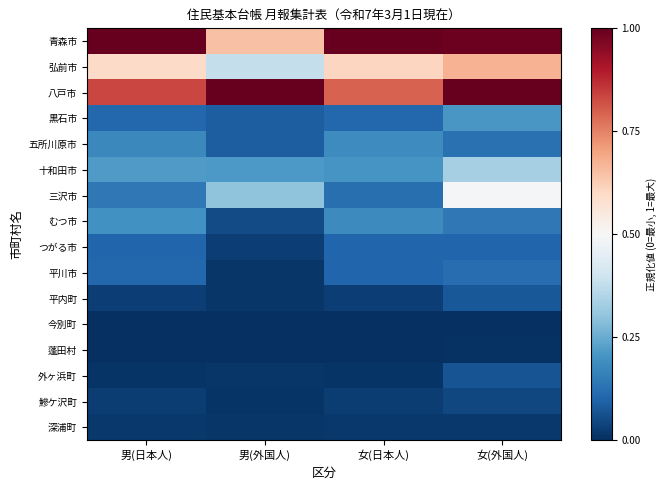

At which category is the sum across all series the highest?

女(外国人)